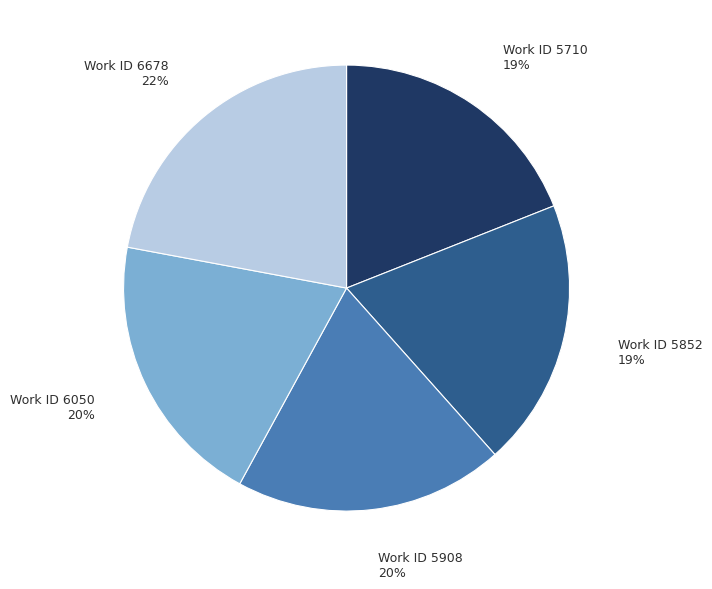

Count the number of slices in the pie.

5